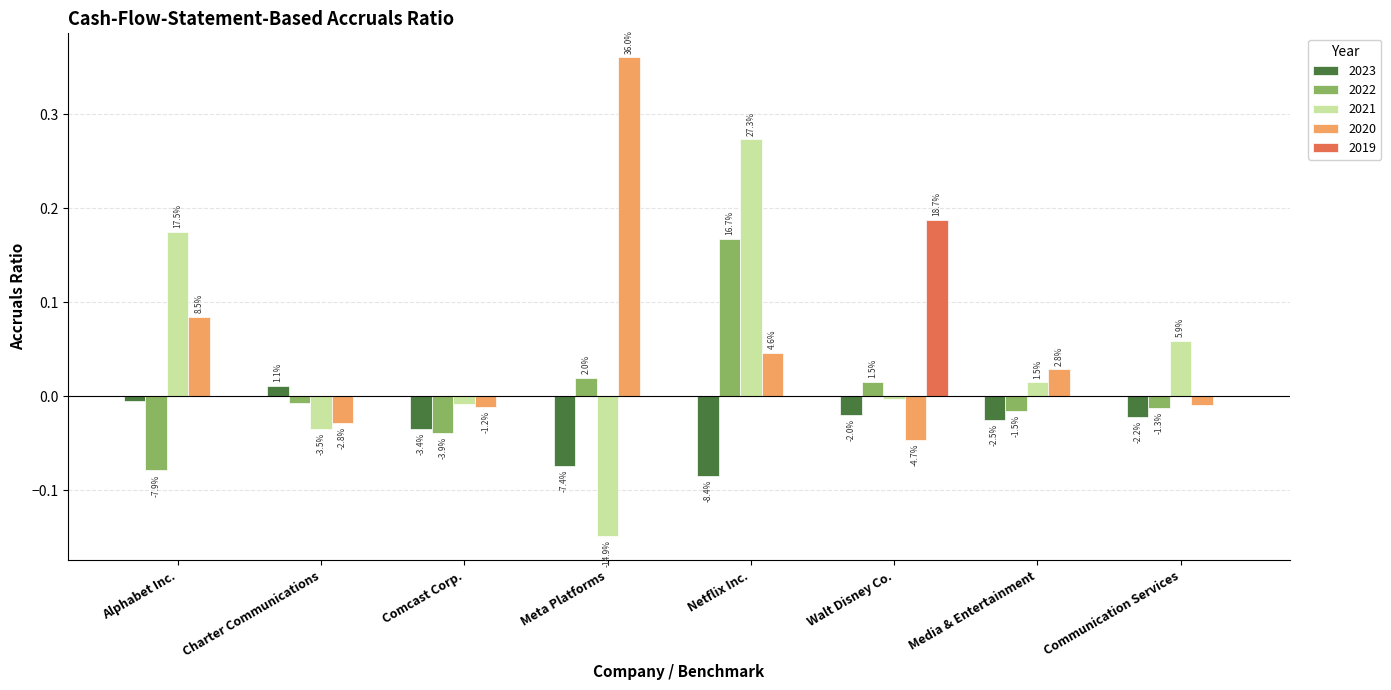

What are all the series names shown in the legend?

2023, 2022, 2021, 2020, 2019